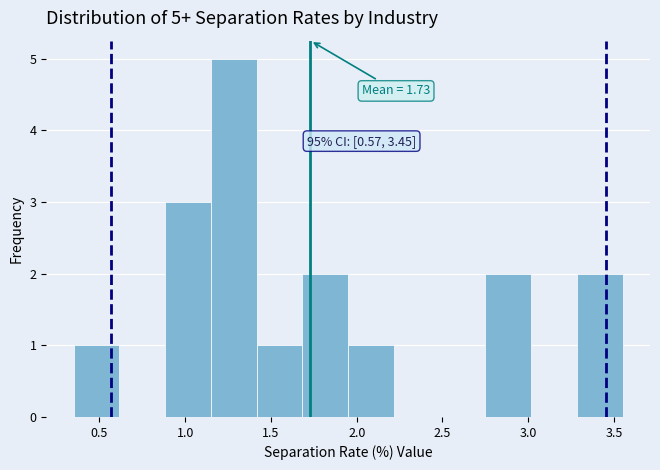

Which range on the x-axis has the tallest bar?

1.15 to 1.40